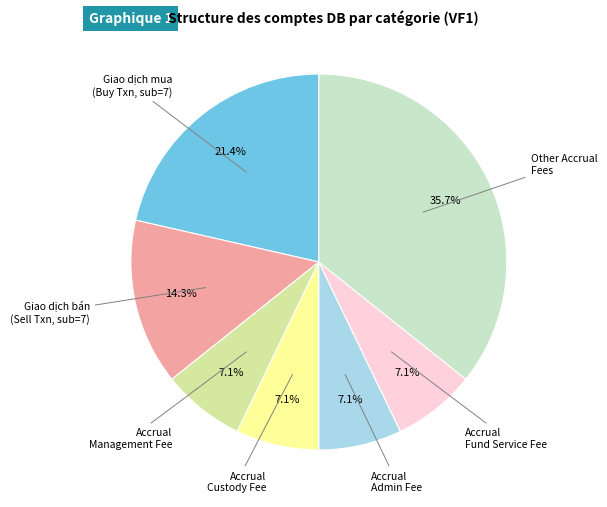

Is there any slice that represents more than half of the pie?

No